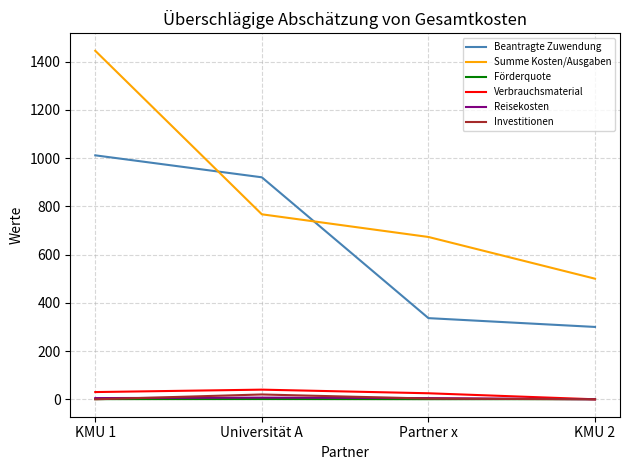

After their last crossing, which series has the higher values: Förderquote or Reisekosten?

Förderquote